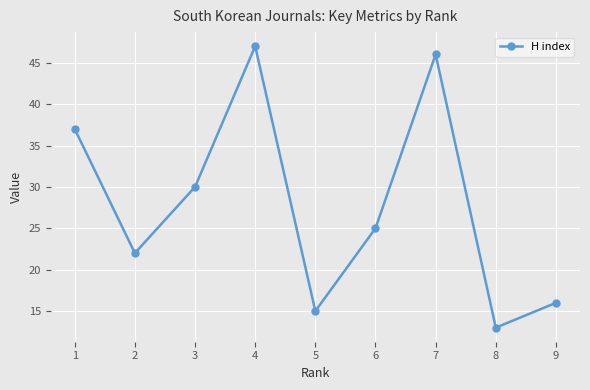

Which label corresponds to the smallest value in the chart?

8